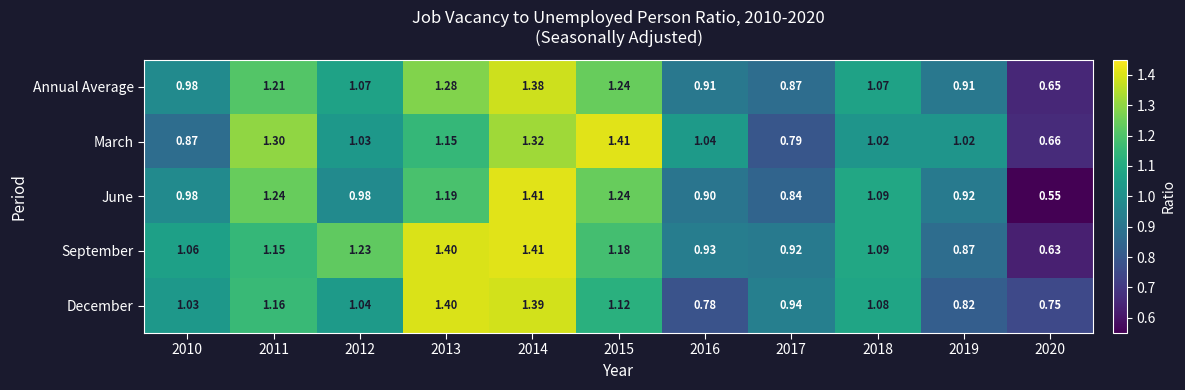

Is the value of December at 2016 greater than the value of September at 2012?

No